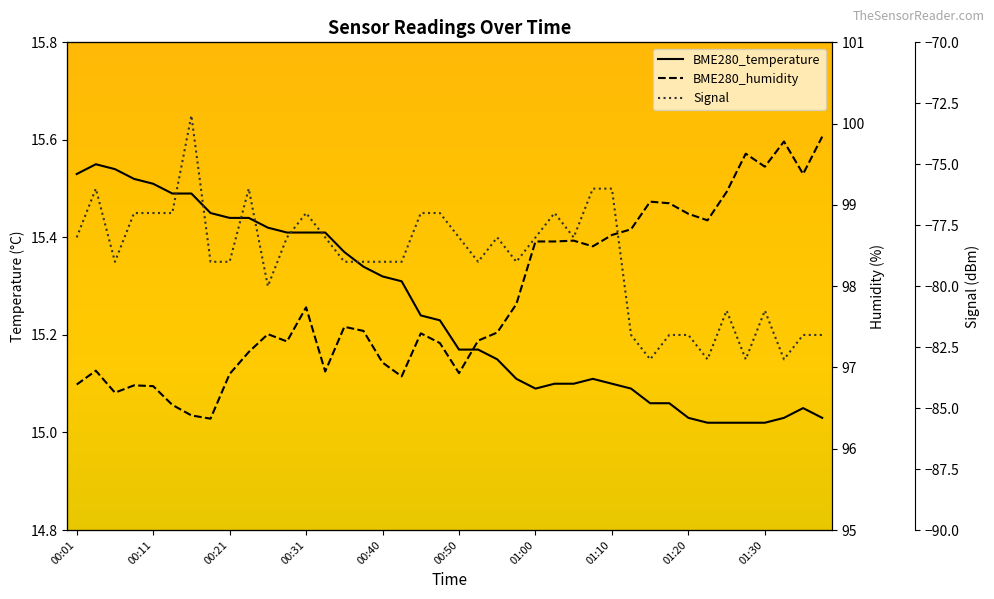

True or false: Signal and BME280_temperature cross at least once.

False